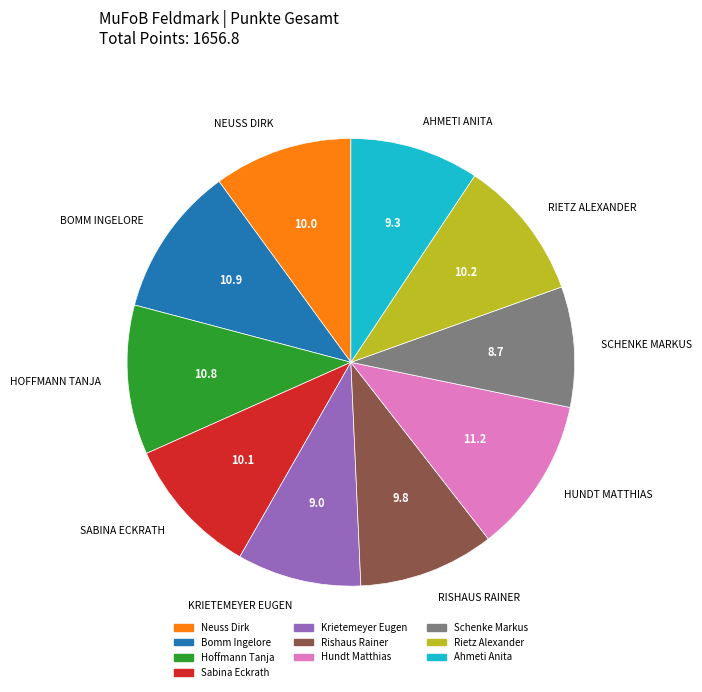

Between Neuss Dirk and Hoffmann Tanja, which is larger?

Hoffmann Tanja